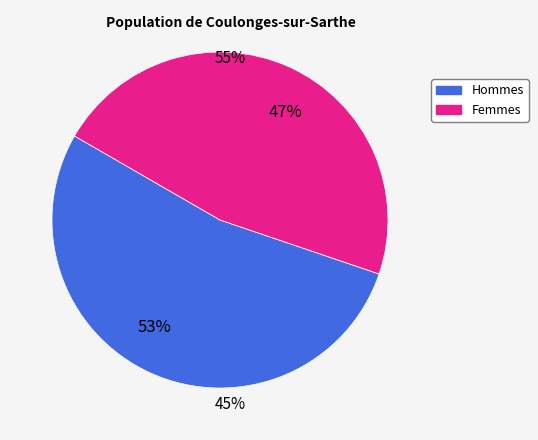

Count the number of slices in the pie.

2